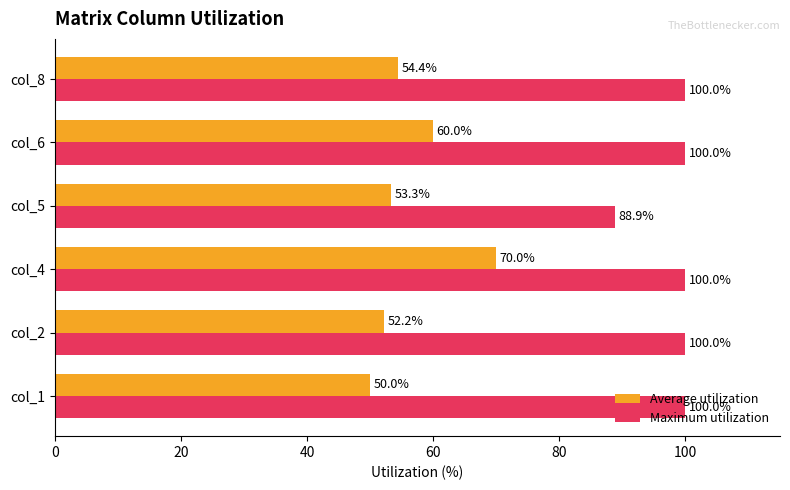

Is it true that Average utilization equals 37.8 at col_4?

False